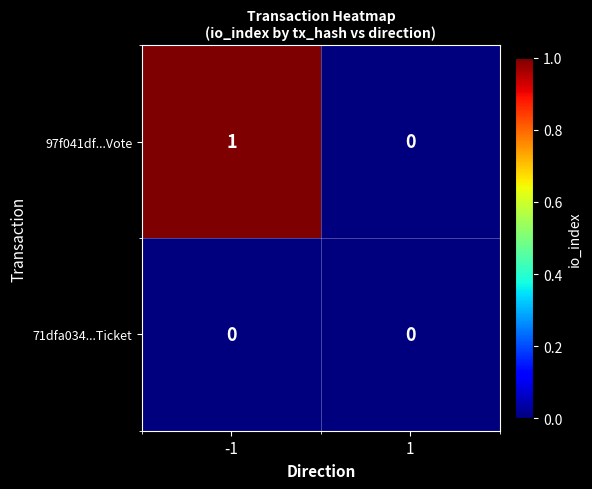

Reading right to left, list all the values displayed in this chart.

97f041df...Vote: 0	1
71dfa034...Ticket: 0	0